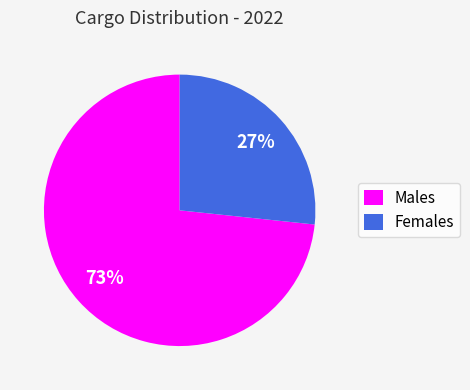

How many segments does this pie chart have?

2